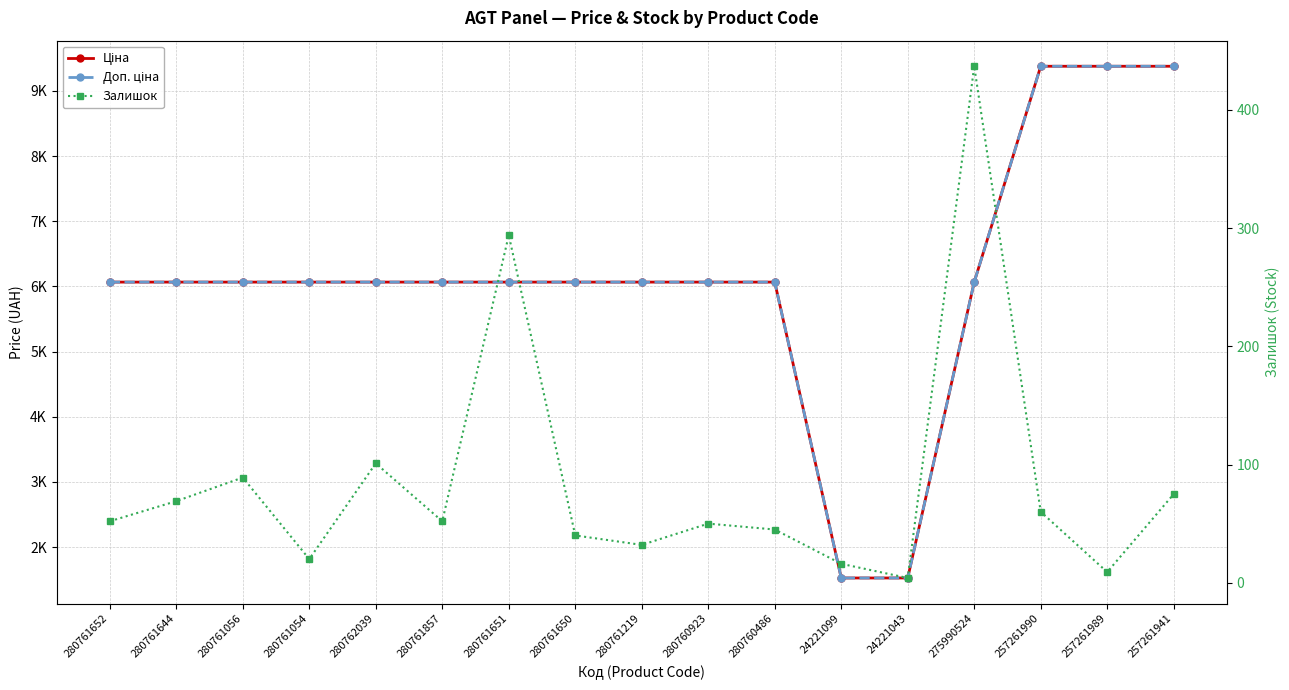

Rank the series at 257261941 from highest to lowest value.

Ціна, Доп. ціна, Залишок